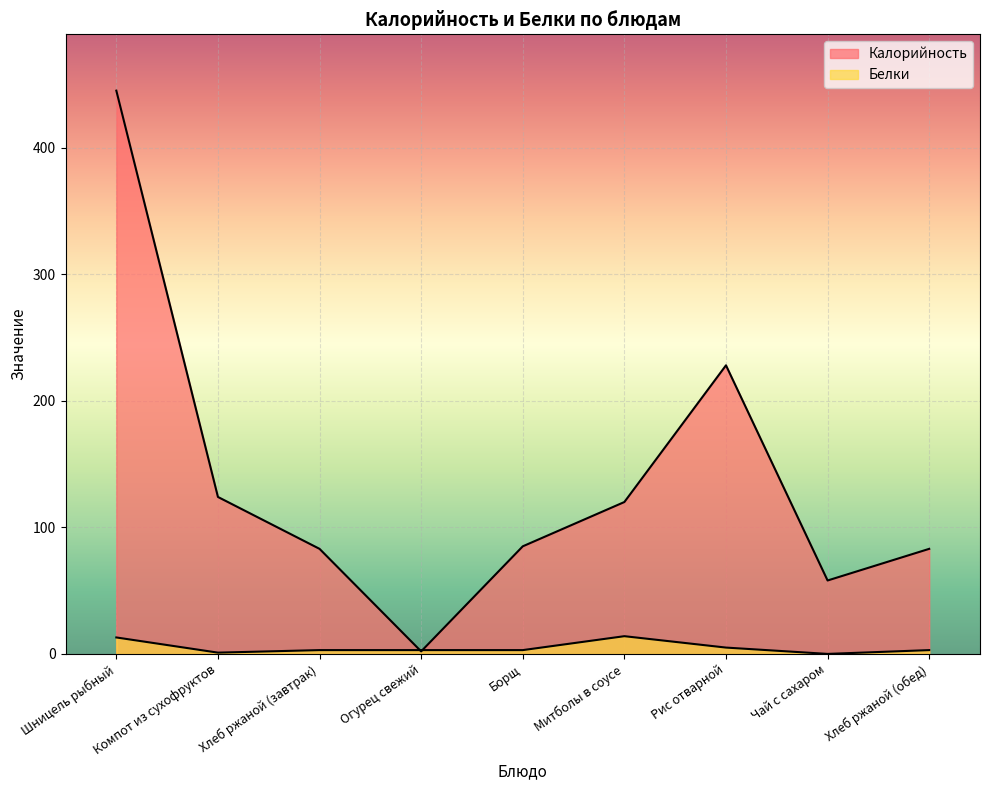

What is the label of the 2nd point from the right?

Чай с сахаром